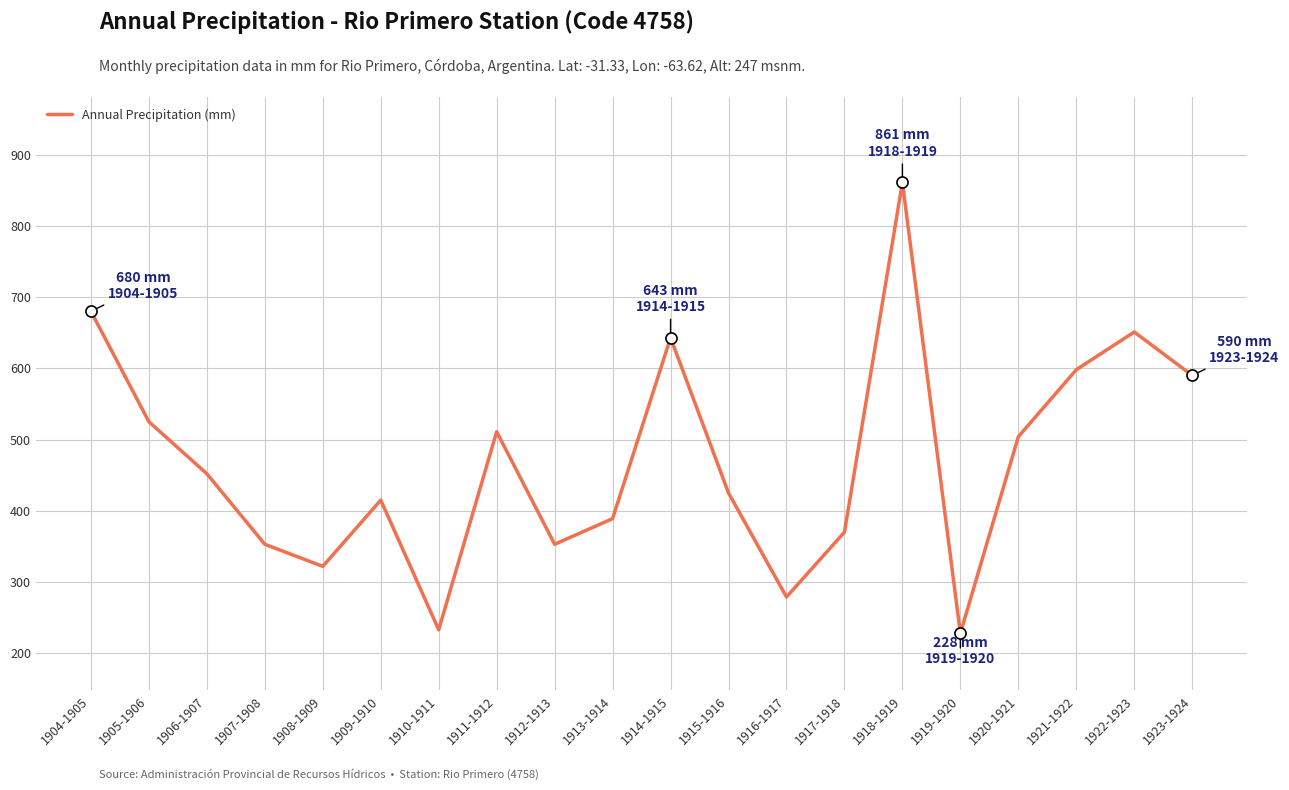

Reading left to right, transcribe all the data shown in this chart.

680	525	452	353	322	415	233	511	353	389	643	425	279	370	861	228	504	598	651	590